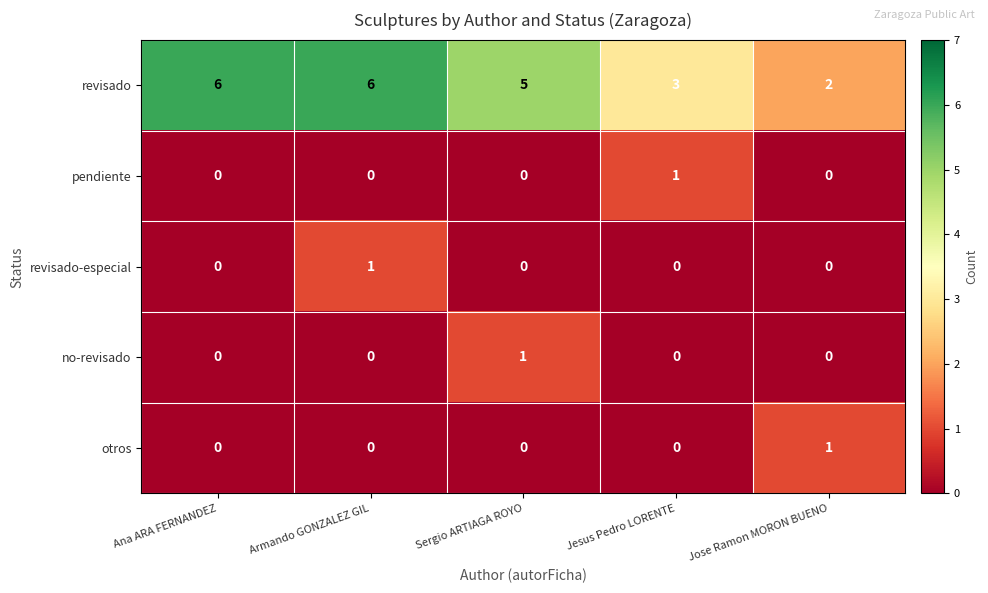

Is it true that revisado equals 9 at Sergio ARTIAGA ROYO?

False